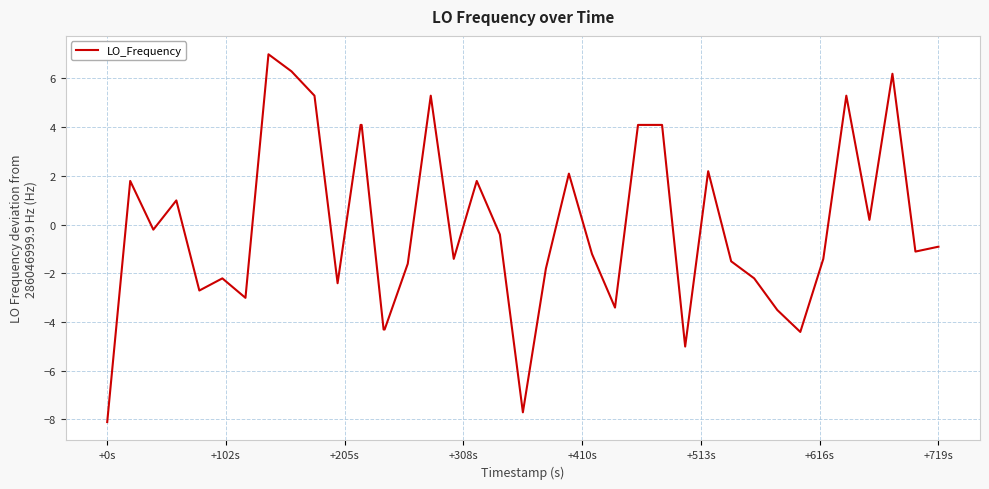

What is the difference between the maximum and minimum values?

15.1